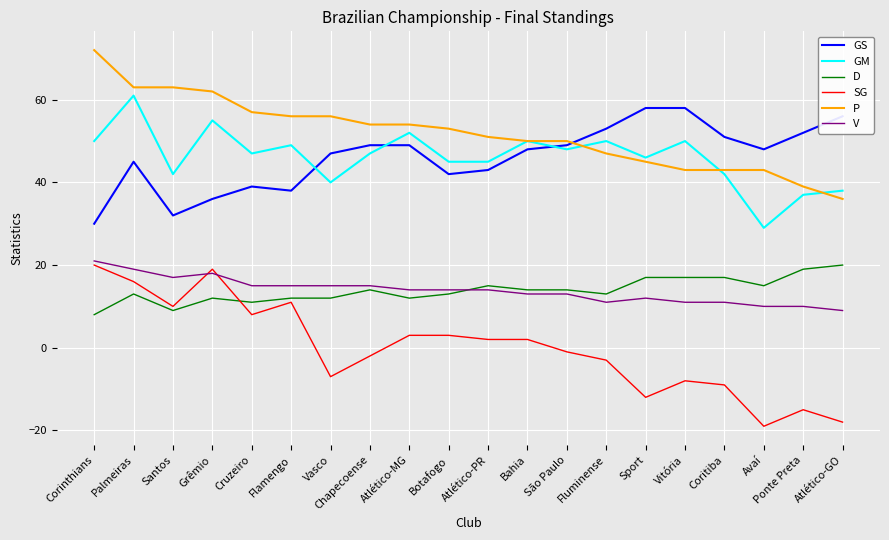

Where does the GM series first go above 47?

Corinthians